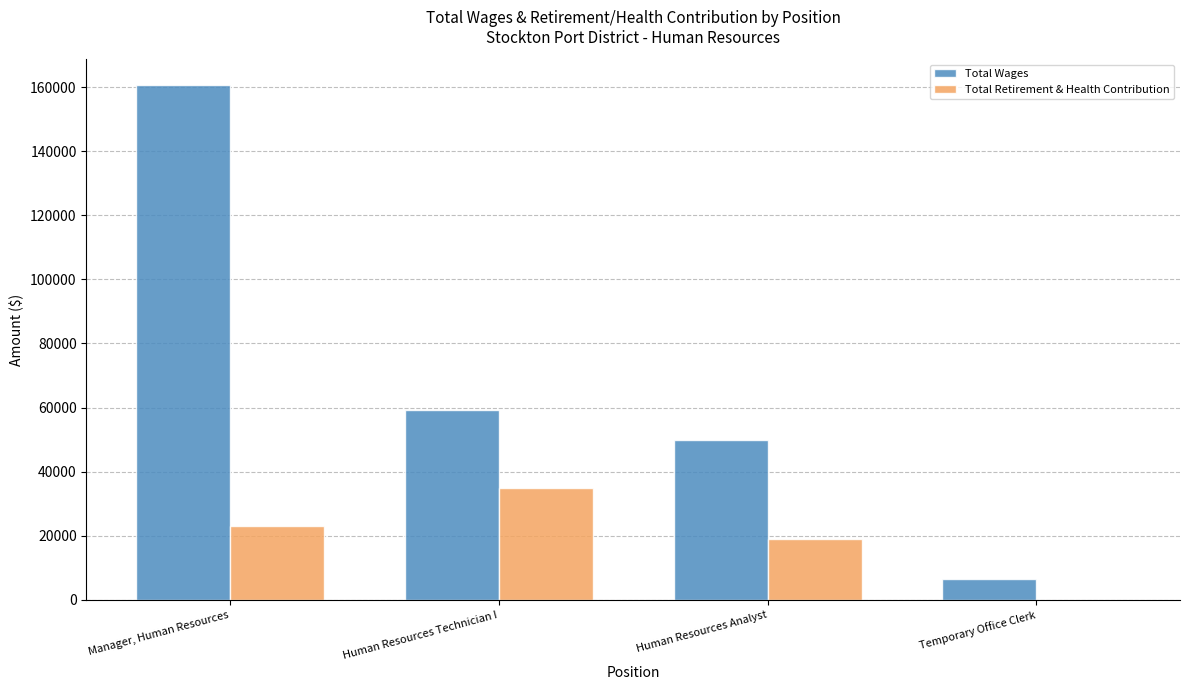

At which label does Total Wages first exceed 59091?

Manager, Human Resources